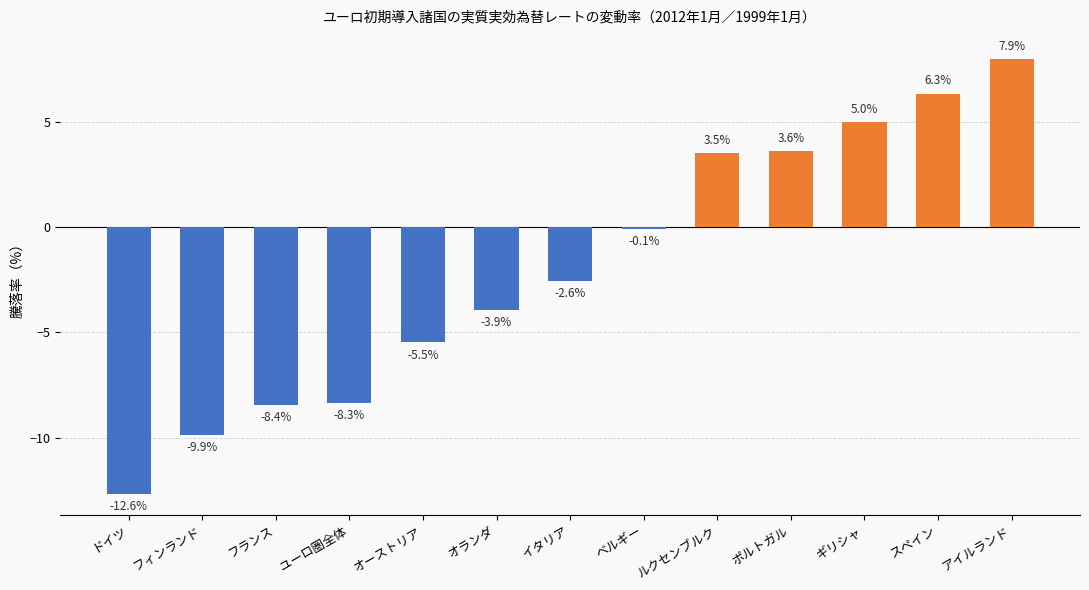

What is the smallest value displayed?

-12.6